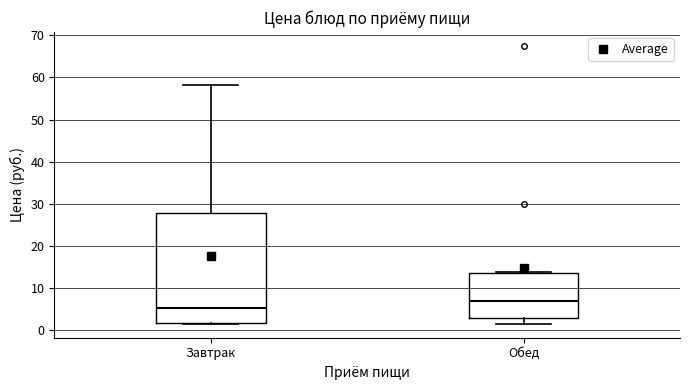

Where is the upper edge of the box for Завтрак on the y-axis? The values are not printed on the chart, so give them approximately, as read against the axis.

28